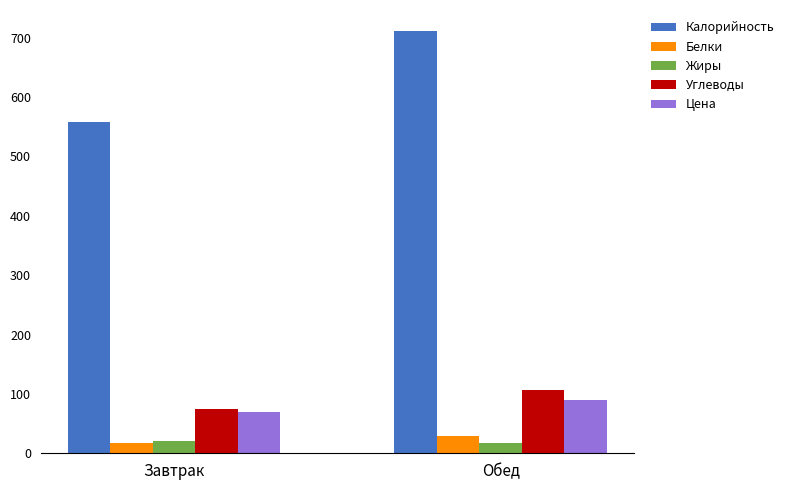

Read the Белки value at Обед.

29.0